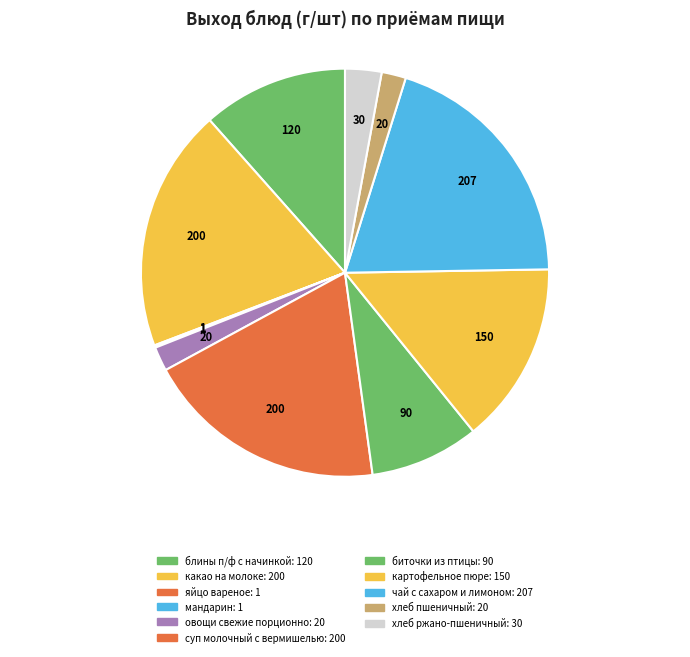

Is there a majority slice in this chart?

No